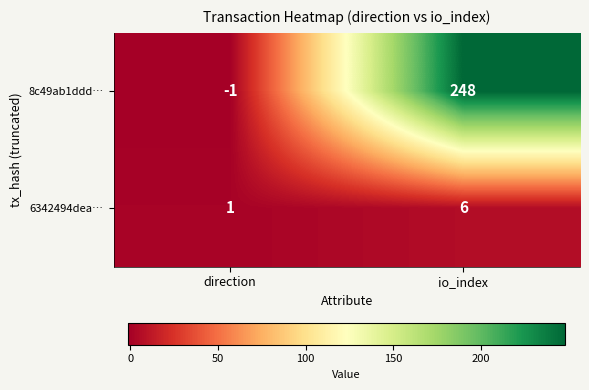

What is the difference between the maximum and minimum values in the 8c49ab1ddd… series?

249